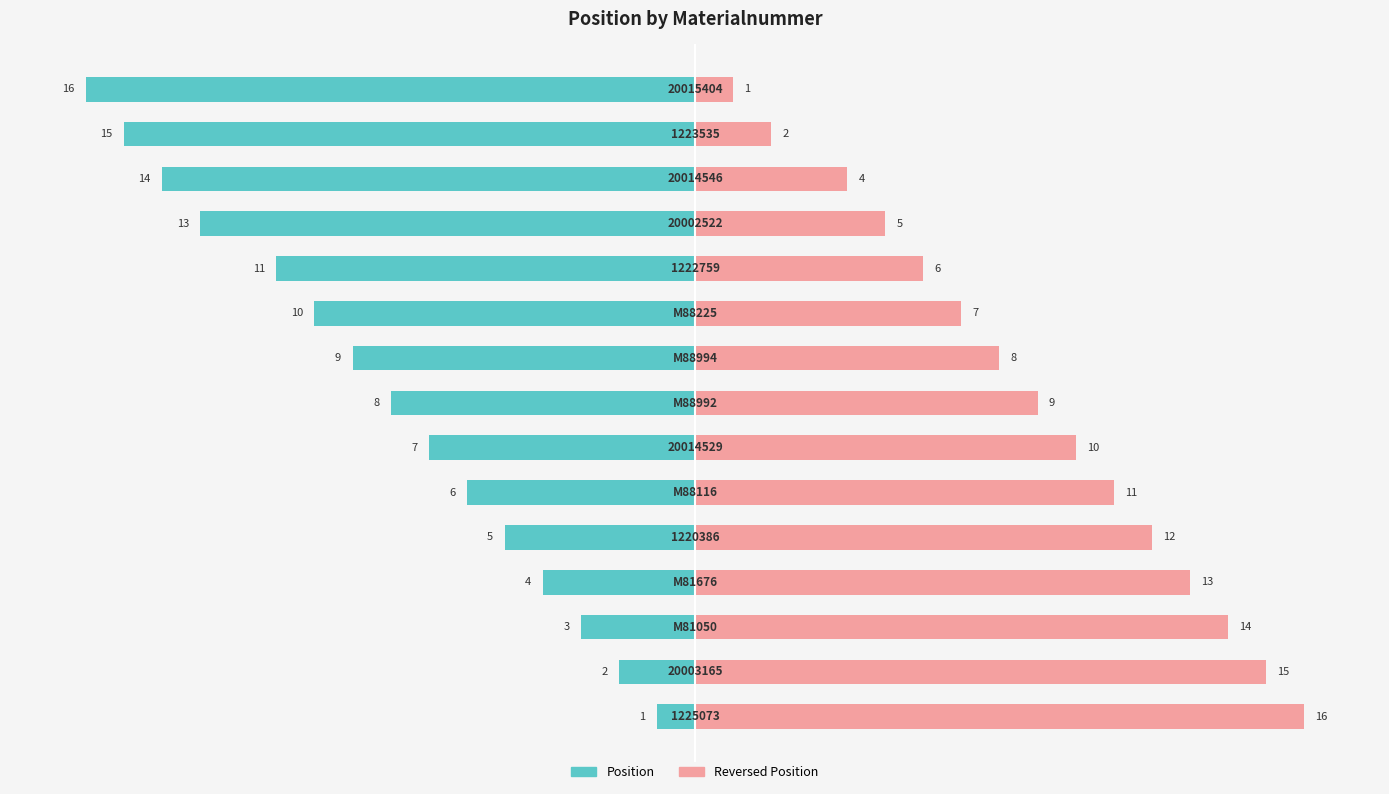

What is the difference between the maximum and minimum values in the Position series?

15